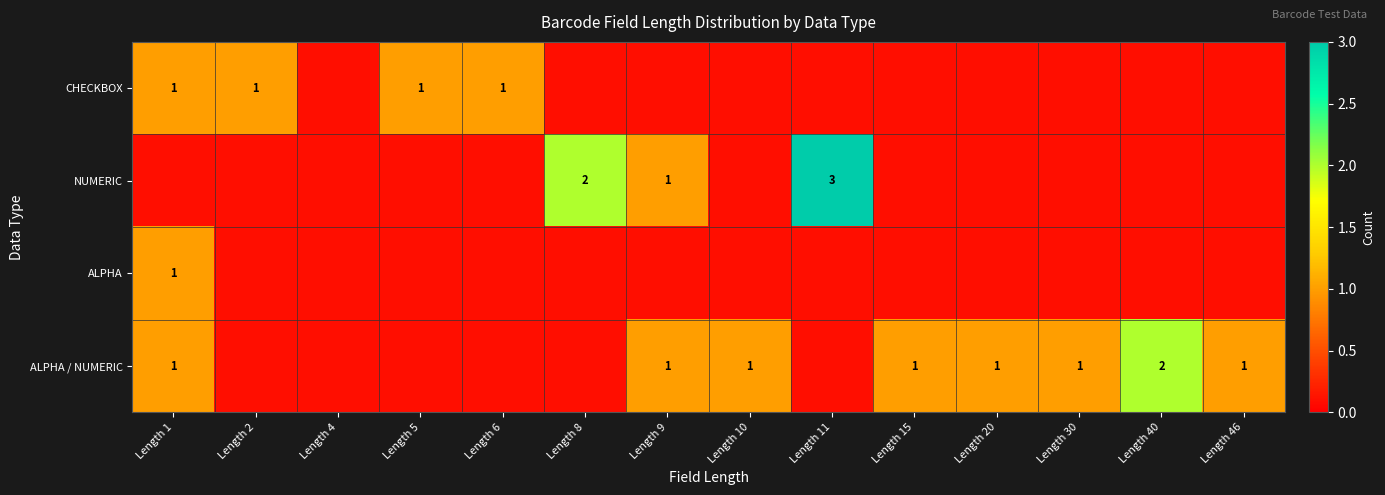

True or false: CHECKBOX has a value of 0.4 at Length 5.

False